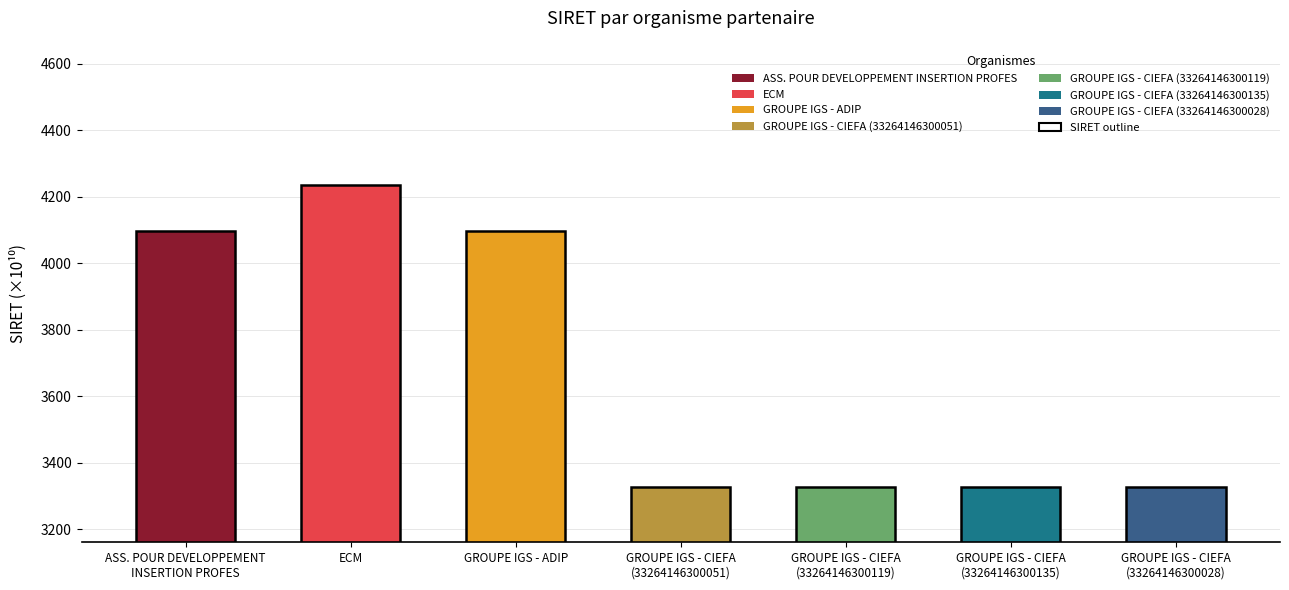

What is the difference between the maximum and minimum values?

907.6